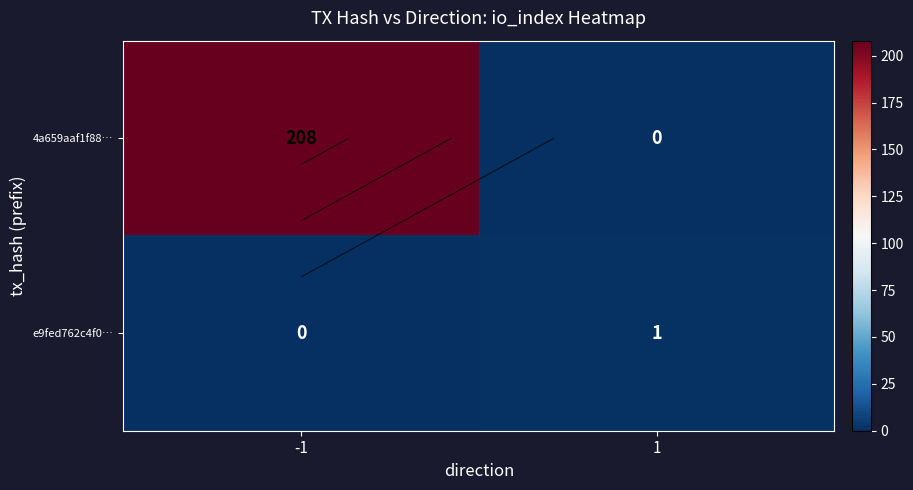

Which category has the lowest value across all series?

1